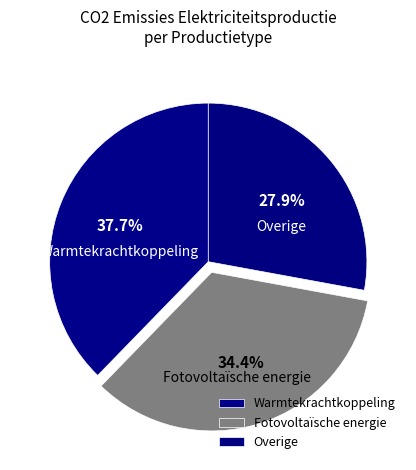

What is the largest slice in the pie chart?

Warmtekrachtkoppeling